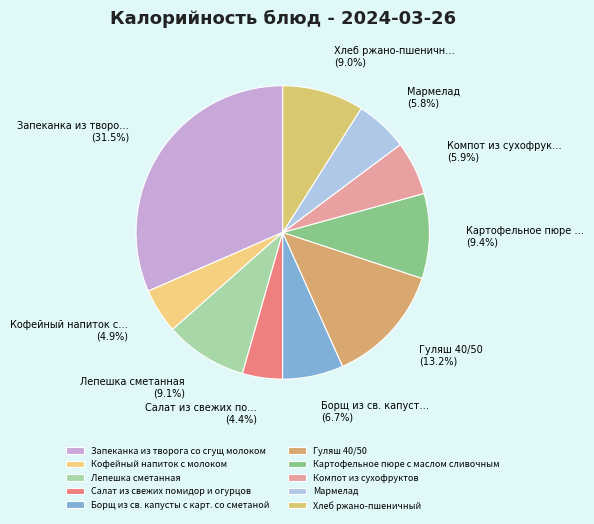

How many segments does this pie chart have?

10